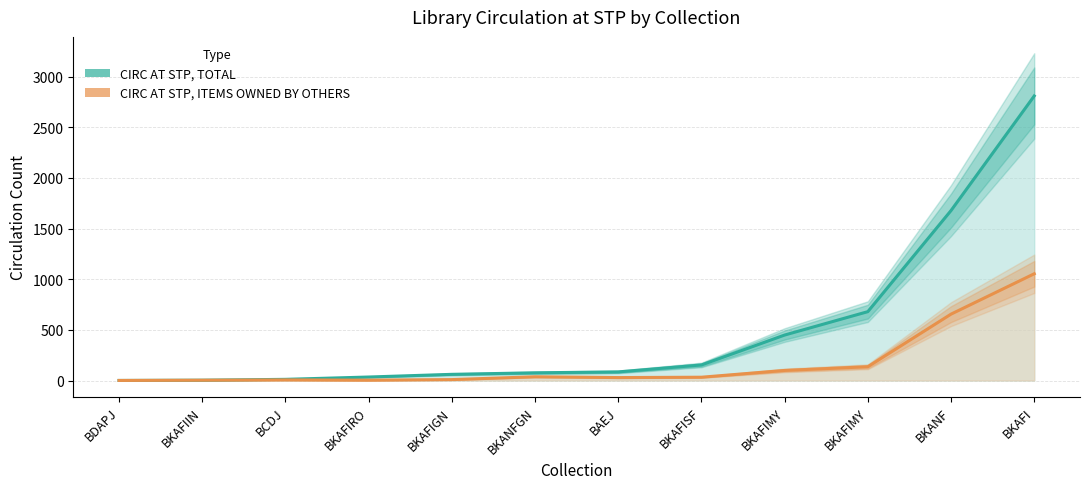

Reading left to right, transcribe all the data shown in this chart.

CIRC AT STP, TOTAL: BDAPJ=0.5	BKAFIIN=3.0	BCDJ=11.5	BKAFIRO=34.5	BKAFIGN=61.0	BKANFGN=76.0	BAEJ=85.0	BKAFISF=153.5	BKAFIMY=449.0	BKAFIMY=680.0	BKANF=1678.5	BKAFI=2810.0
CIRC AT STP, ITEMS OWNED BY OTHERS: BDAPJ=0.5	BKAFIIN=3.0	BCDJ=6.0	BKAFIRO=3.5	BKAFIGN=9.0	BKANFGN=37.0	BAEJ=29.0	BKAFISF=32.5	BKAFIMY=99.5	BKAFIMY=136.0	BKANF=655.5	BKAFI=1054.0